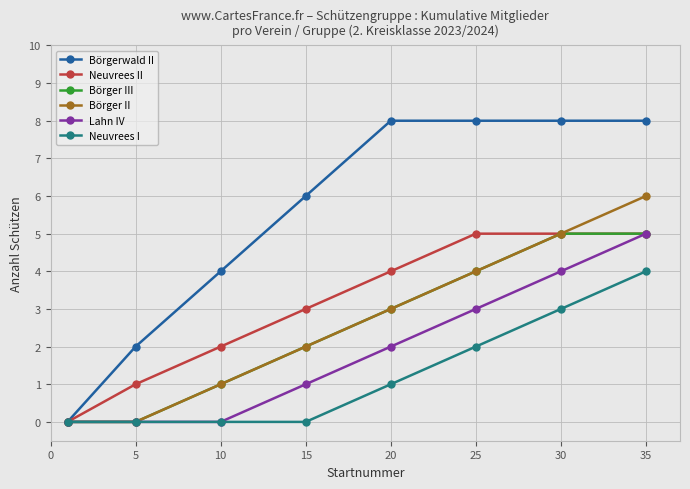

True or false: Lahn IV has more than 1 interior local peaks.

False